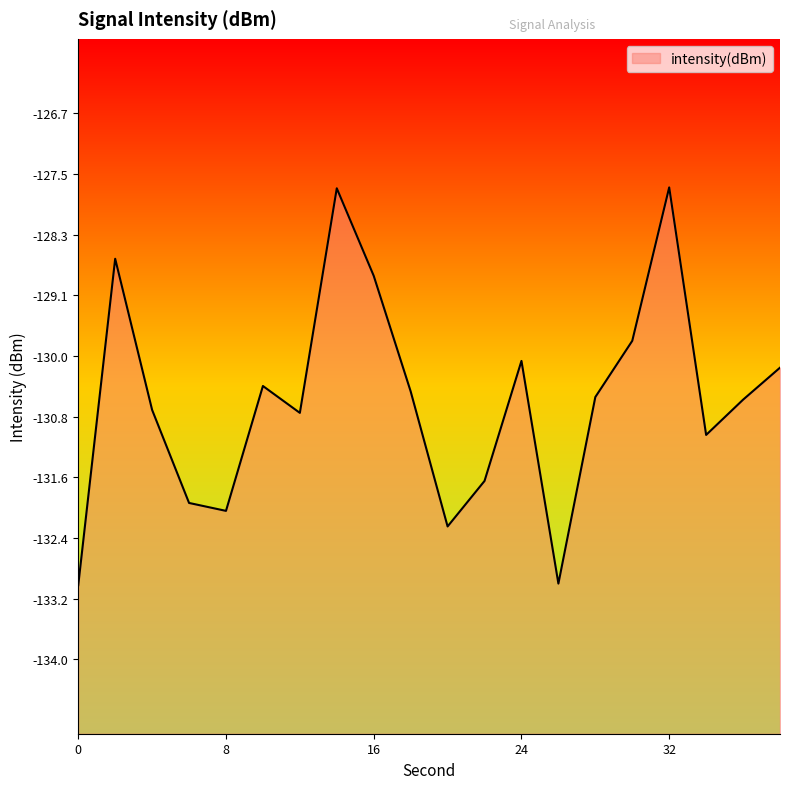

At which label does the data first exceed -130?

2